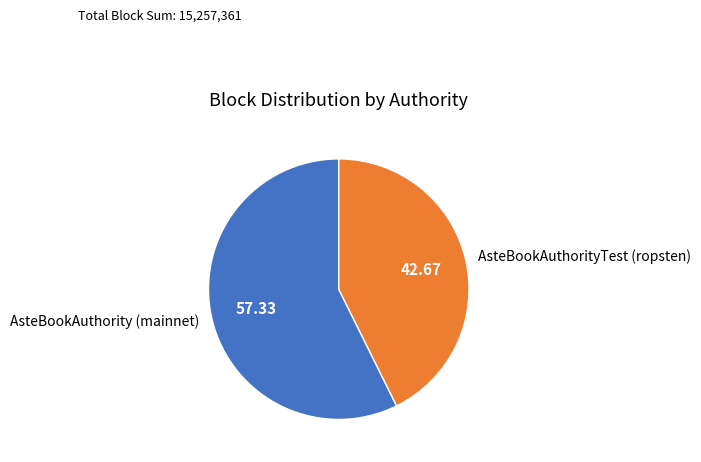

Does any single category account for the majority?

Yes